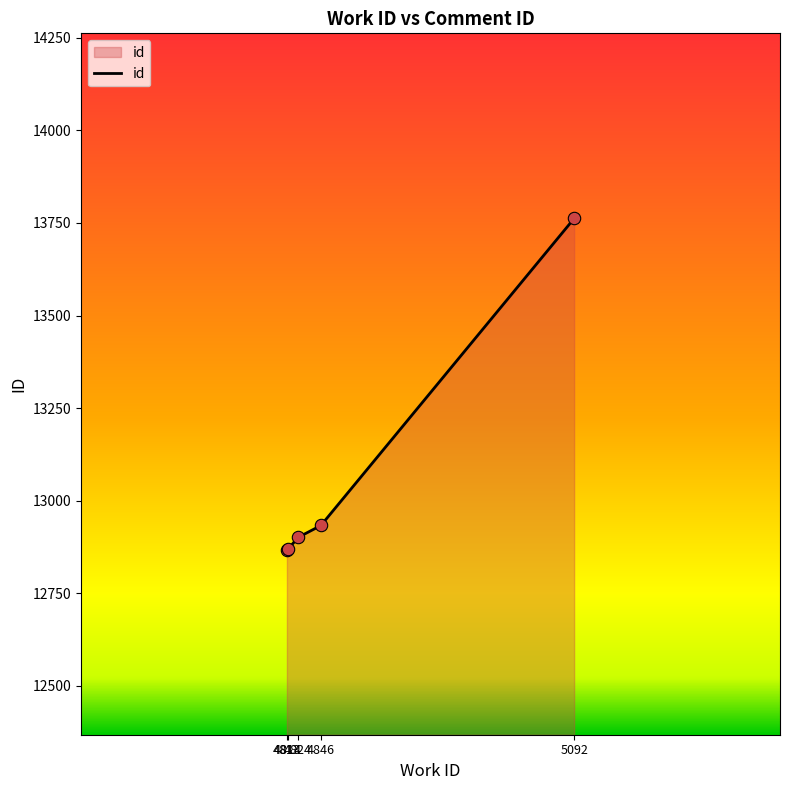

What is the change in value from 4824 to 5092?

+861